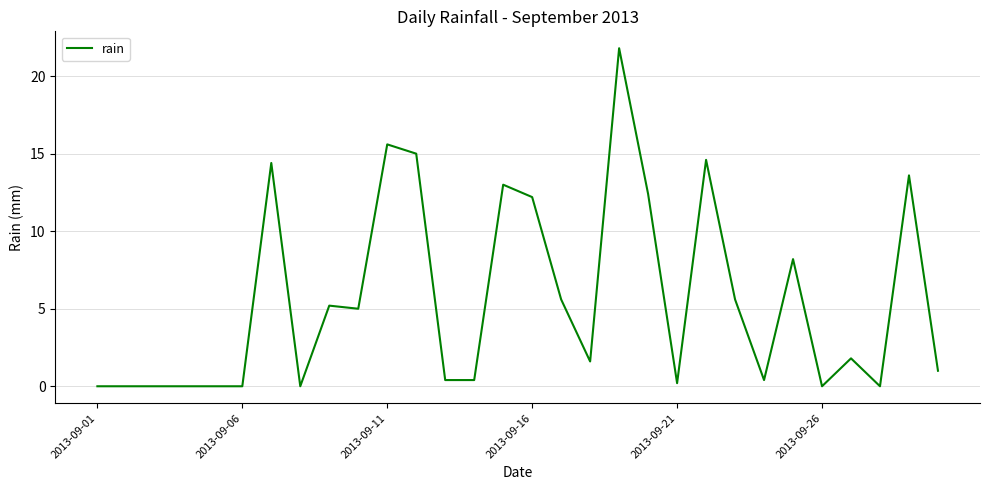

Is this an area chart (filled region under the line)?

No